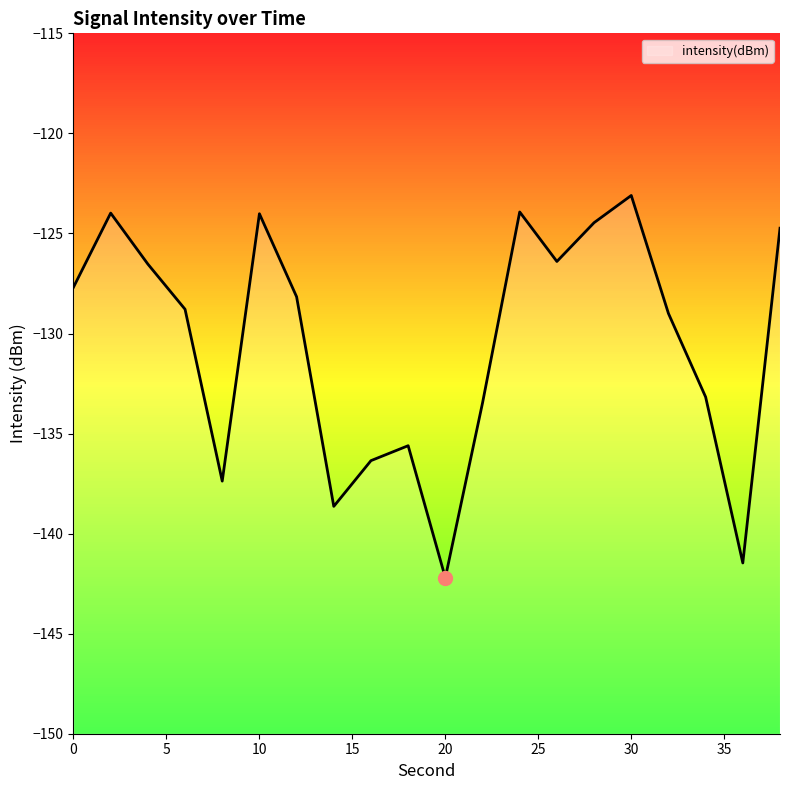

Which label corresponds to the smallest value in the chart?

20